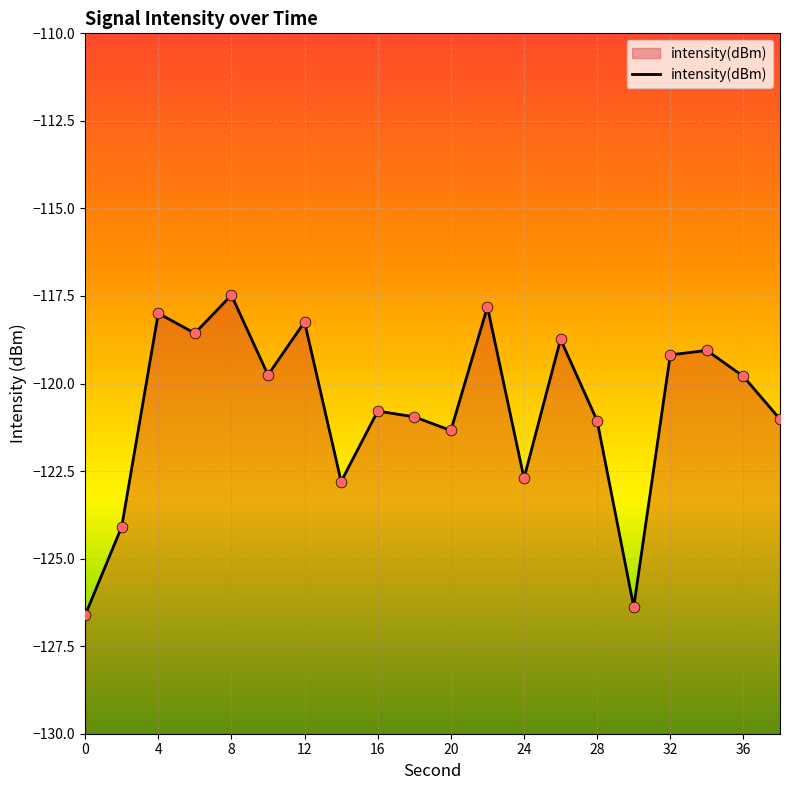

Between 22 and 6, which is larger?

22